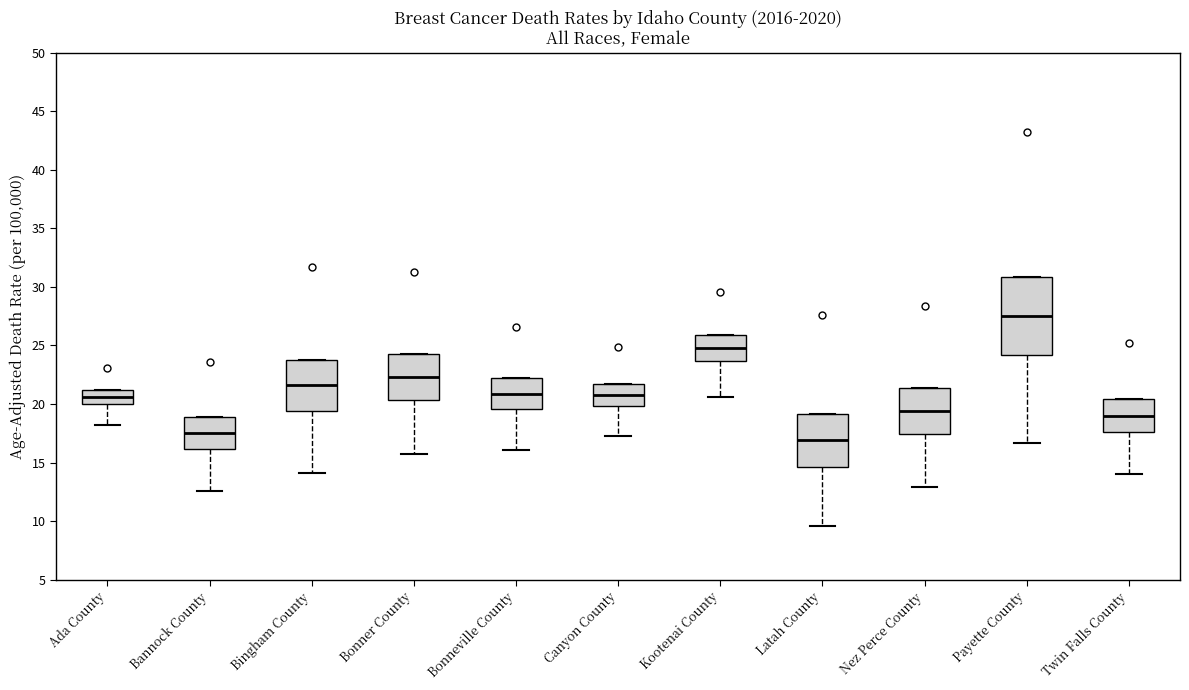

Where is the lower edge of the box for Bingham County on the y-axis? The values are not printed on the chart, so give them approximately, as read against the axis.

19.5